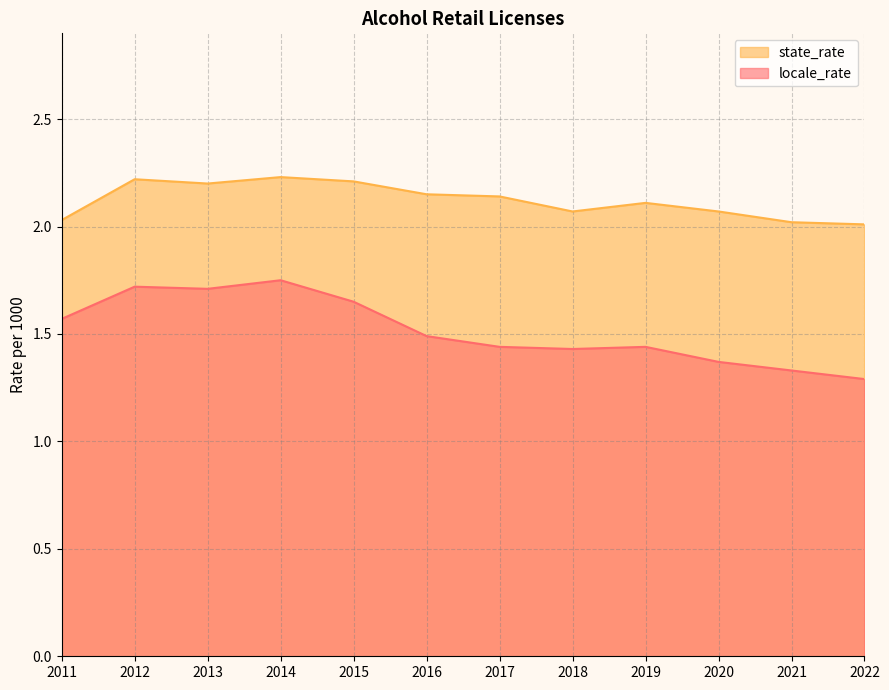

Which series has the widest spread of values?

locale_rate